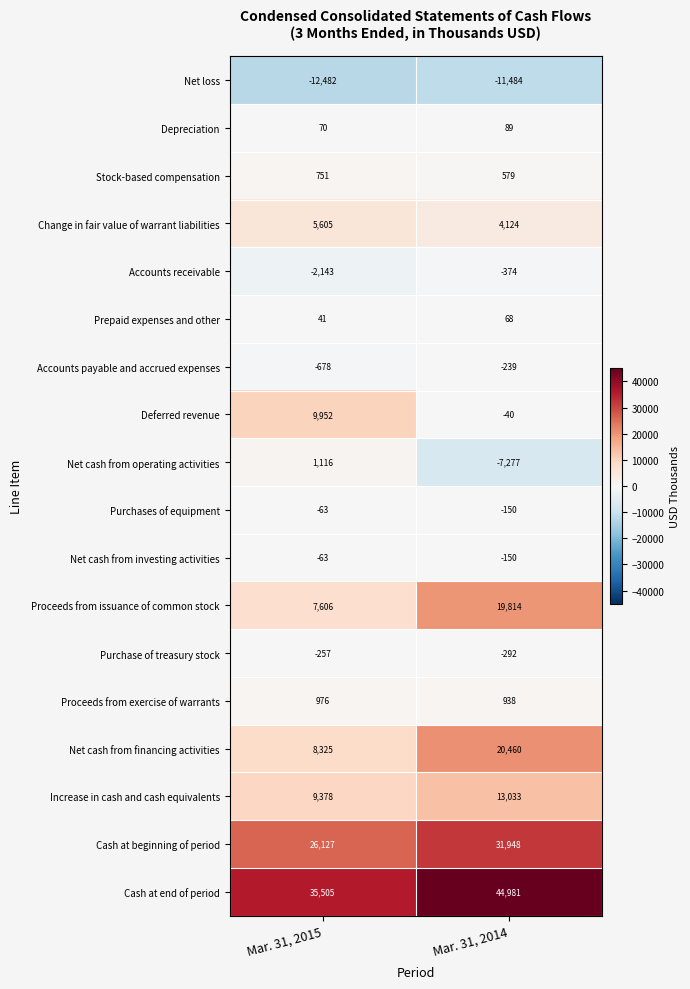

What is the minimum value shown in the chart?

-12482